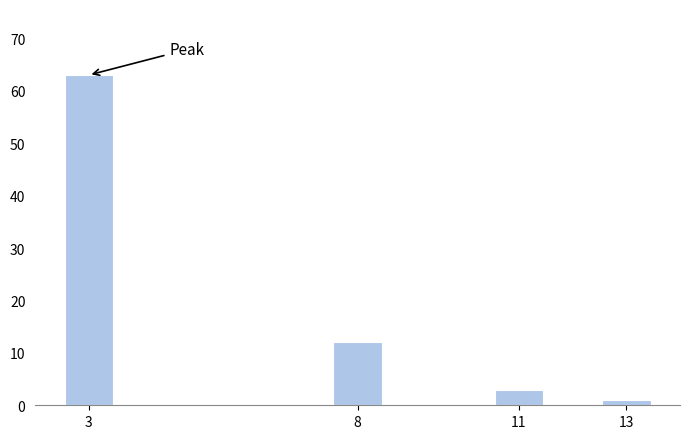

Reading left to right, transcribe all the data shown in this chart.

3=63	8=12	11=3	13=1